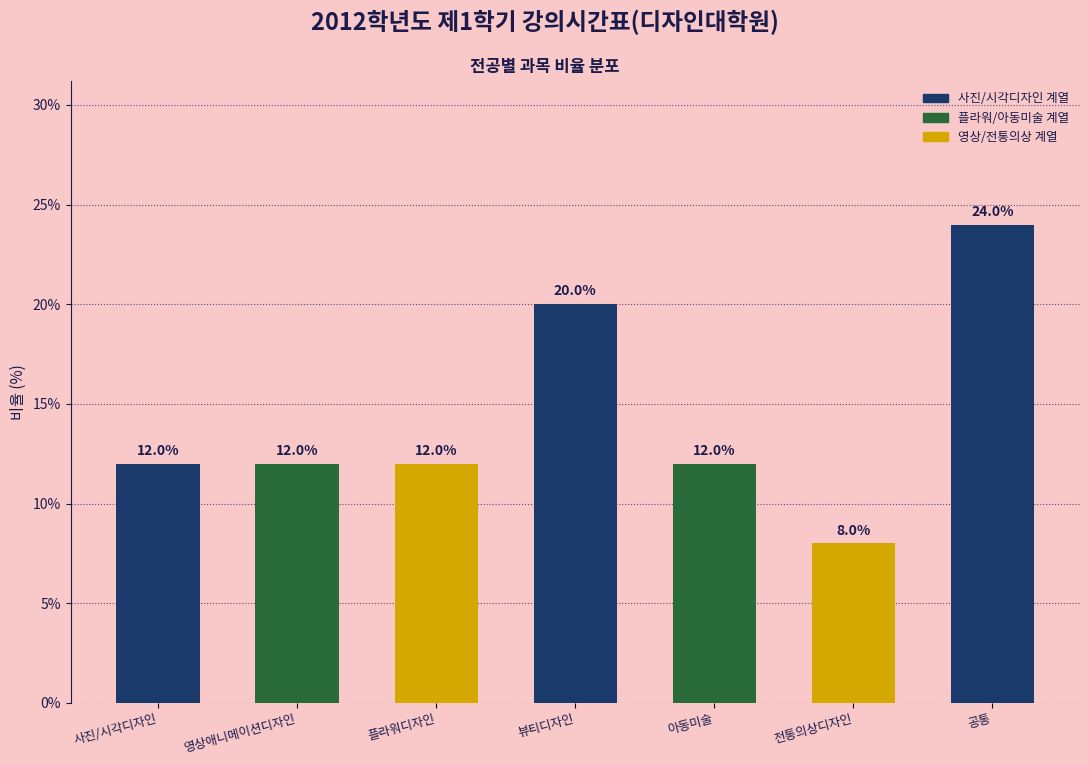

Reading right to left, what are all the values shown in this chart?

24	8	12	20	12	12	12